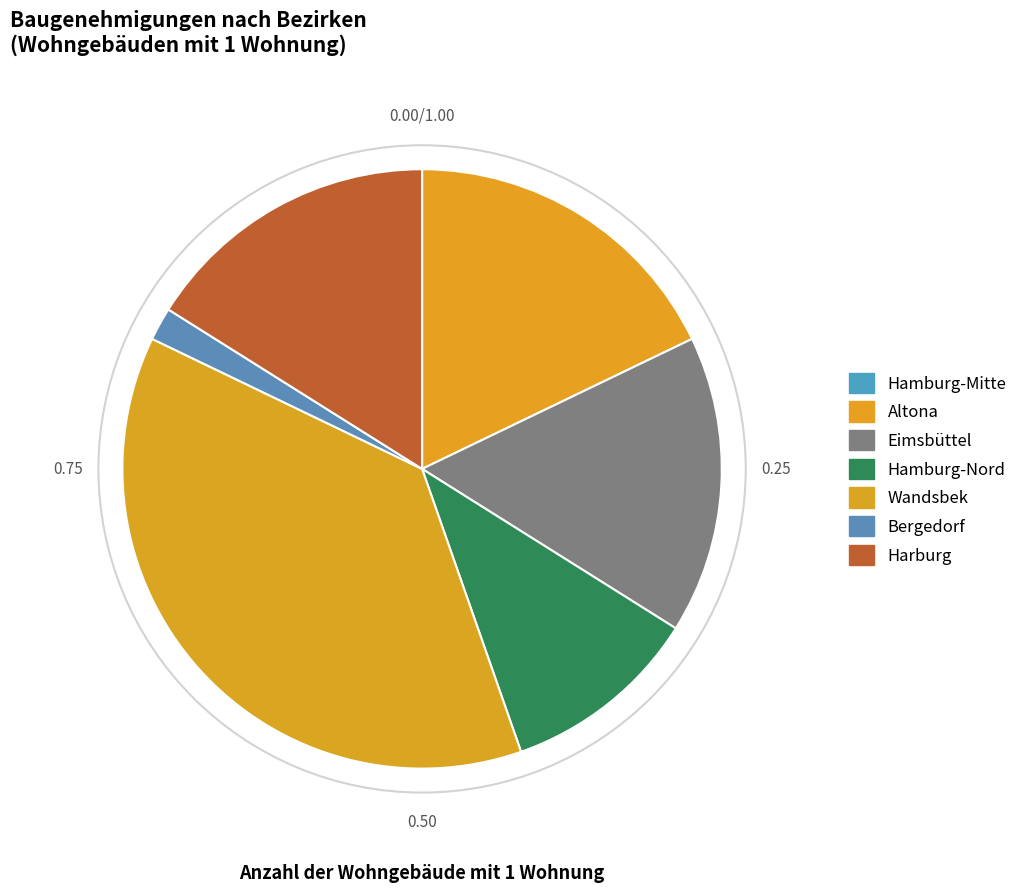

What is the change in value from Bergedorf to Harburg?

+8